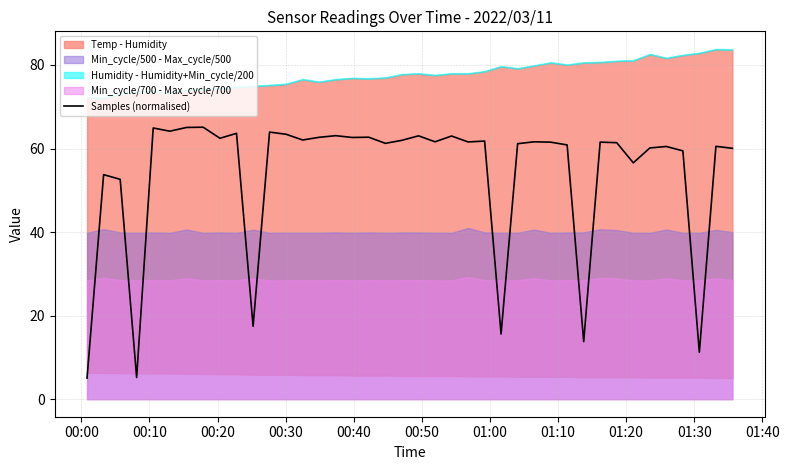

What is the lowest value of the Samples (normalised) series?

5.1